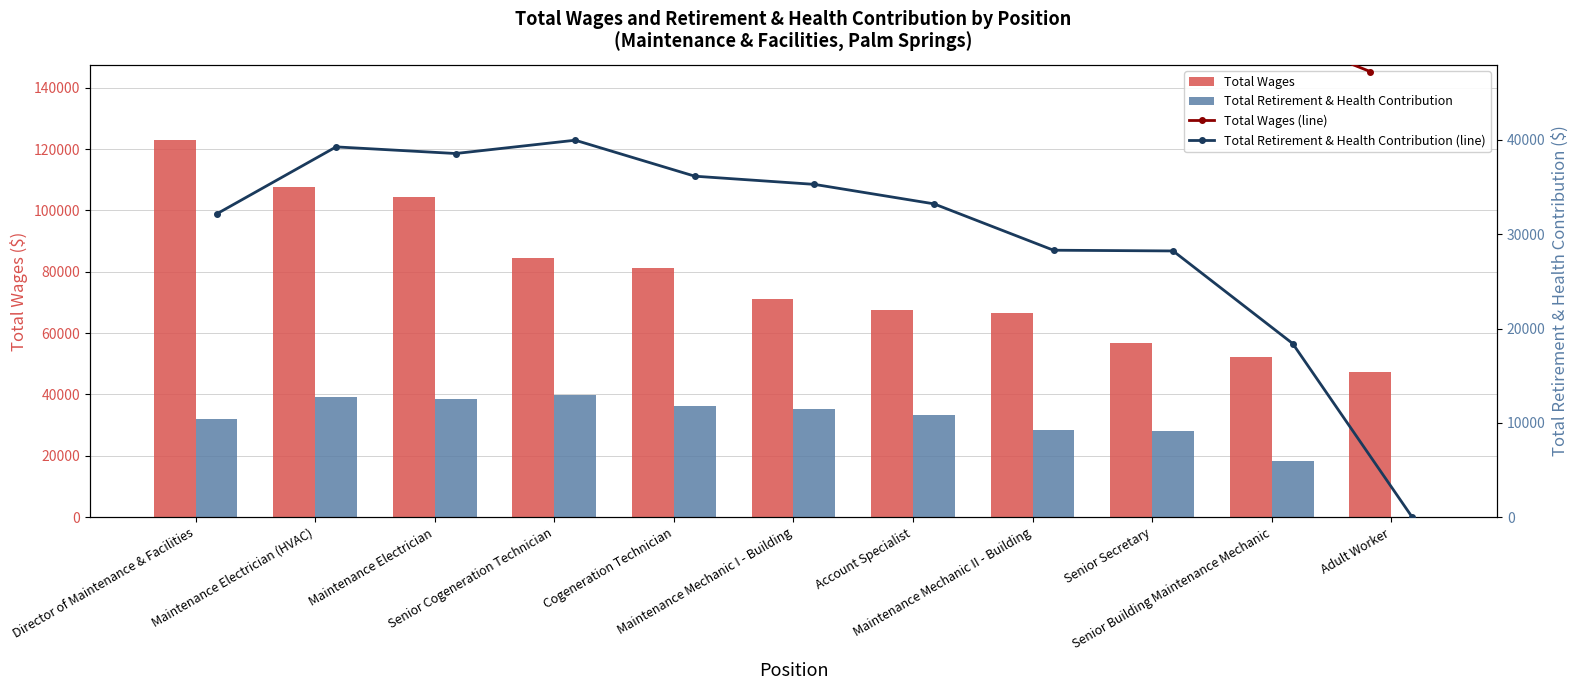

True or false: Total Wages (line) has a value of 113849 at Maintenance Mechanic II - Building.

False